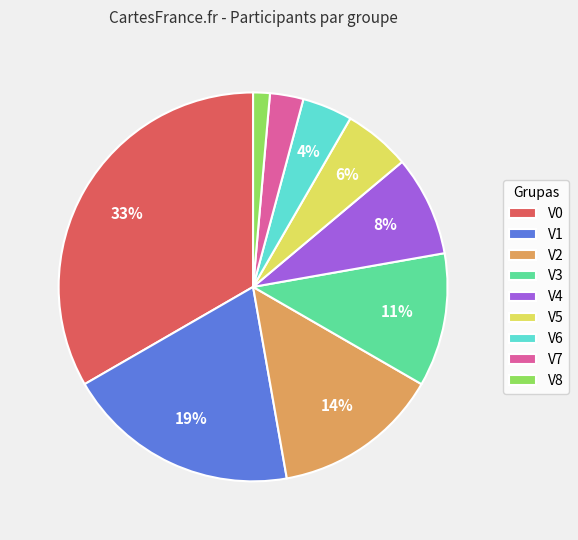

What percentage is the V5 slice, to the nearest percent?

6%